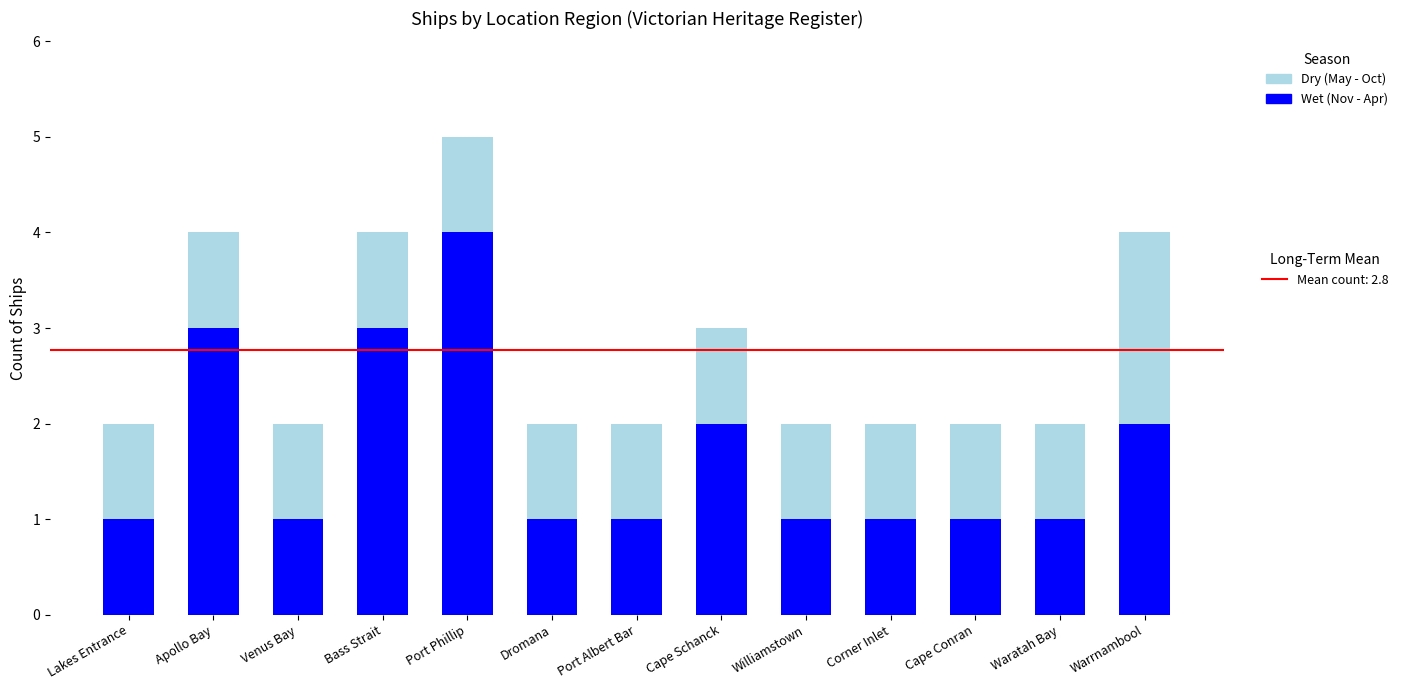

At which category is the sum across all series the highest?

Port Phillip